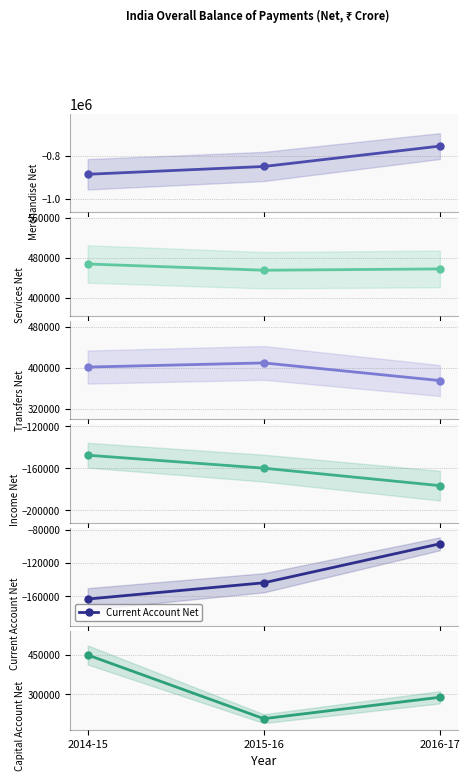

At which category is the sum across all series the highest?

2014-15